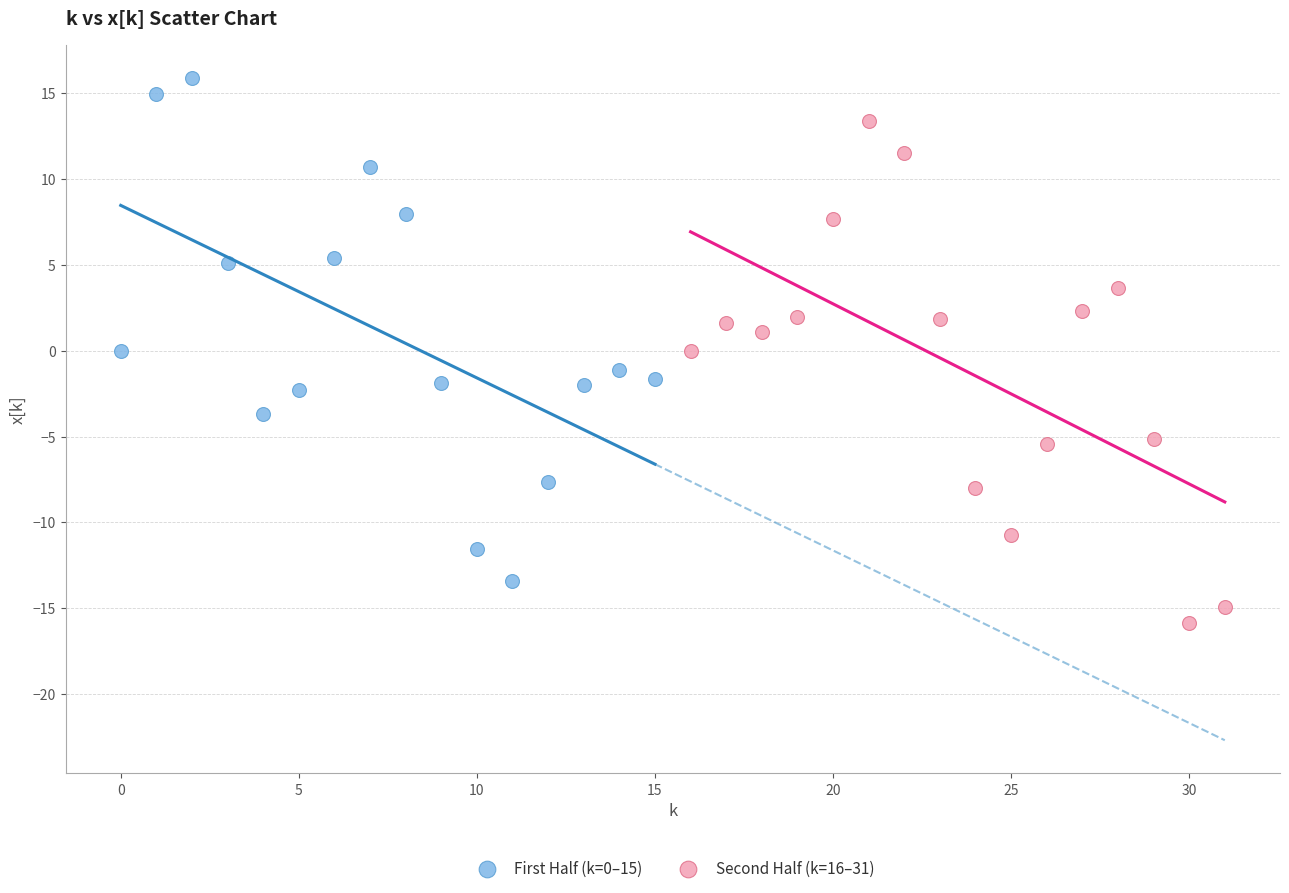

Which series reaches the minimum Y coordinate?

Second Half (k=16–31)